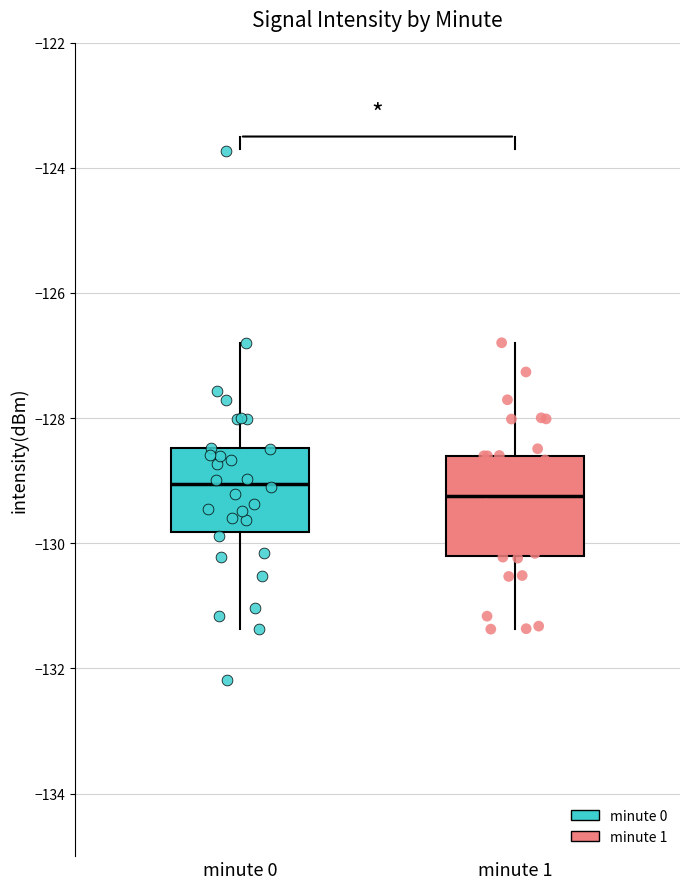

Reading left to right, read every box against the y-axis: the position of its median line, the range the box covers, and the ends of its whiskers. The values are not printed on the chart, so give them approximately, as read against the axis.

minute 0: median -129.0, box -129.8 to -128.4, whiskers -131.4 to -126.8
minute 1: median -129.2, box -130.2 to -128.6, whiskers -131.4 to -126.8